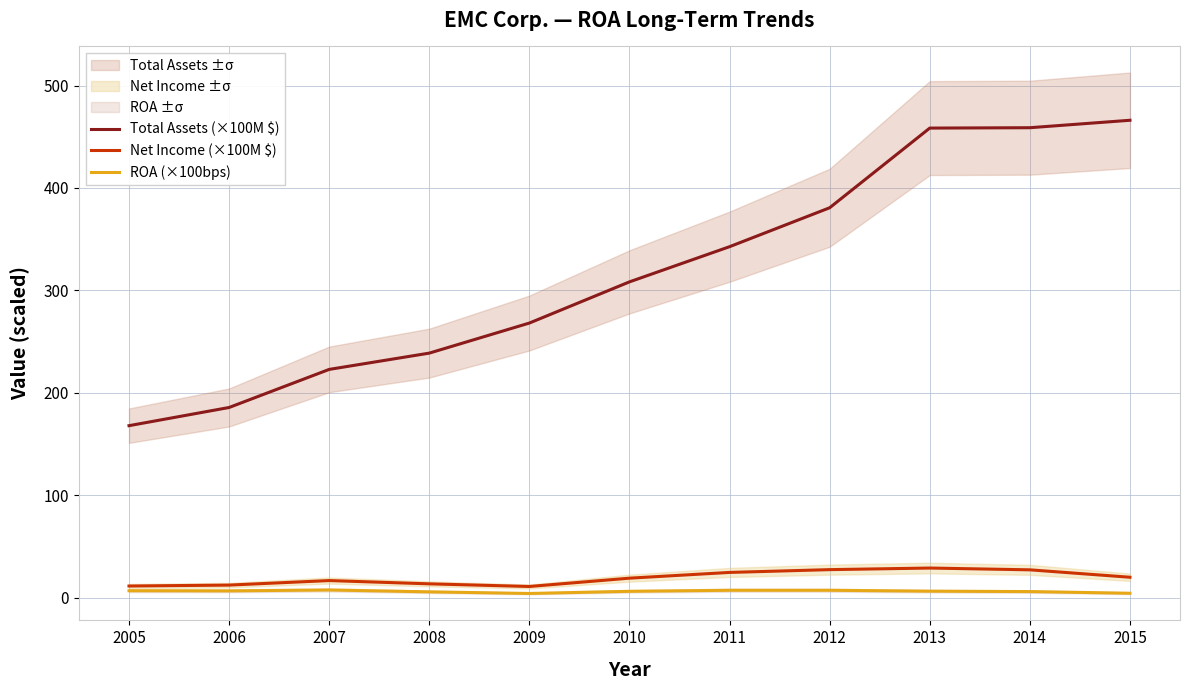

What is the spread (max minus min) of values at 2005?

161.2